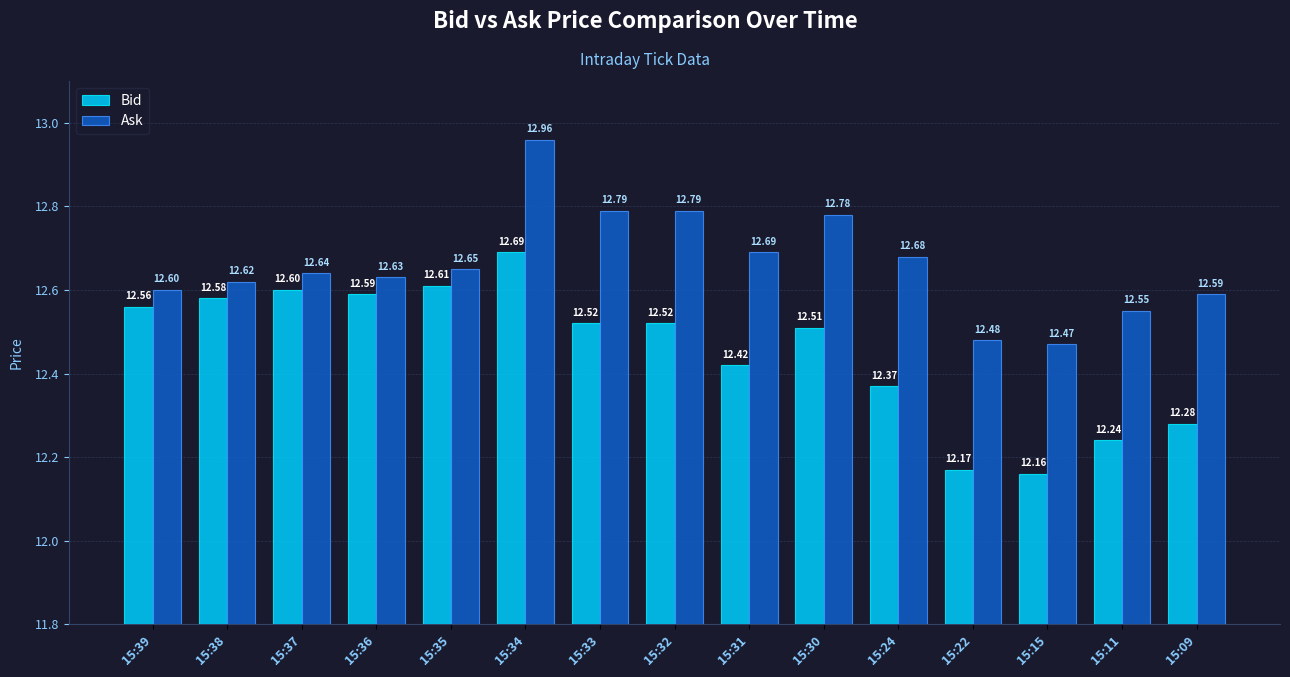

What is the minimum value shown in the chart?

12.2